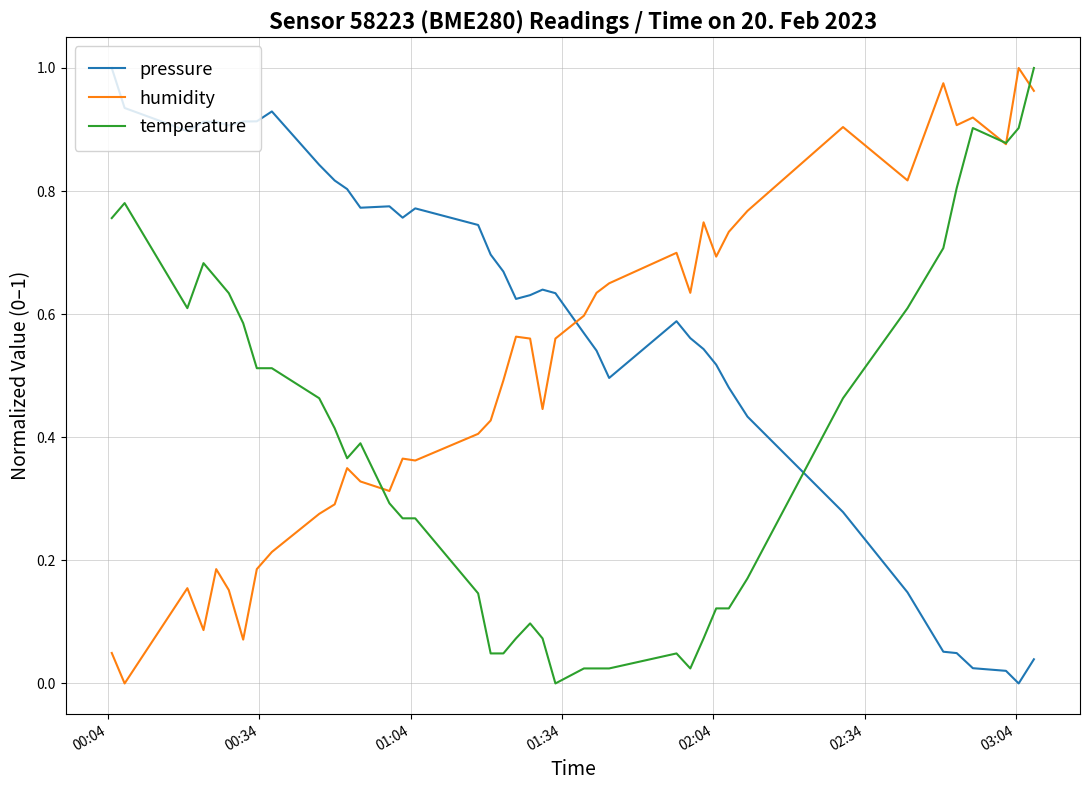

Which series has the largest total across all categories?

pressure